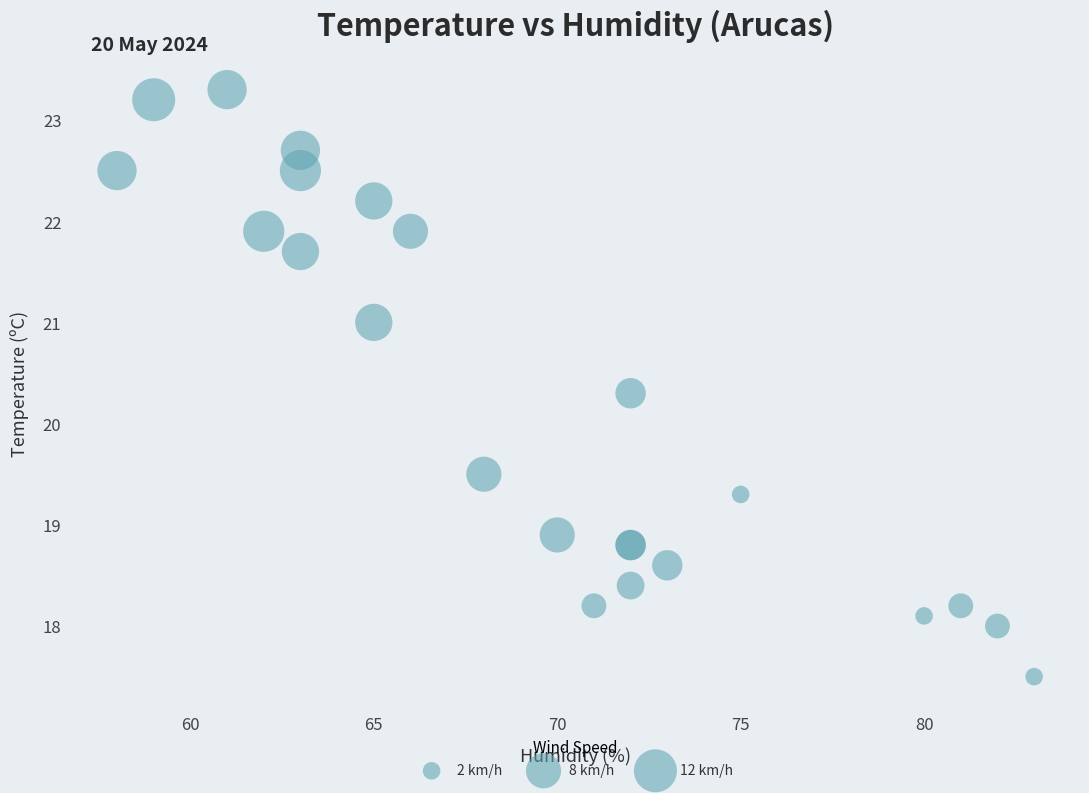

What Y value in the scatter plot is closest to 20?

20.3